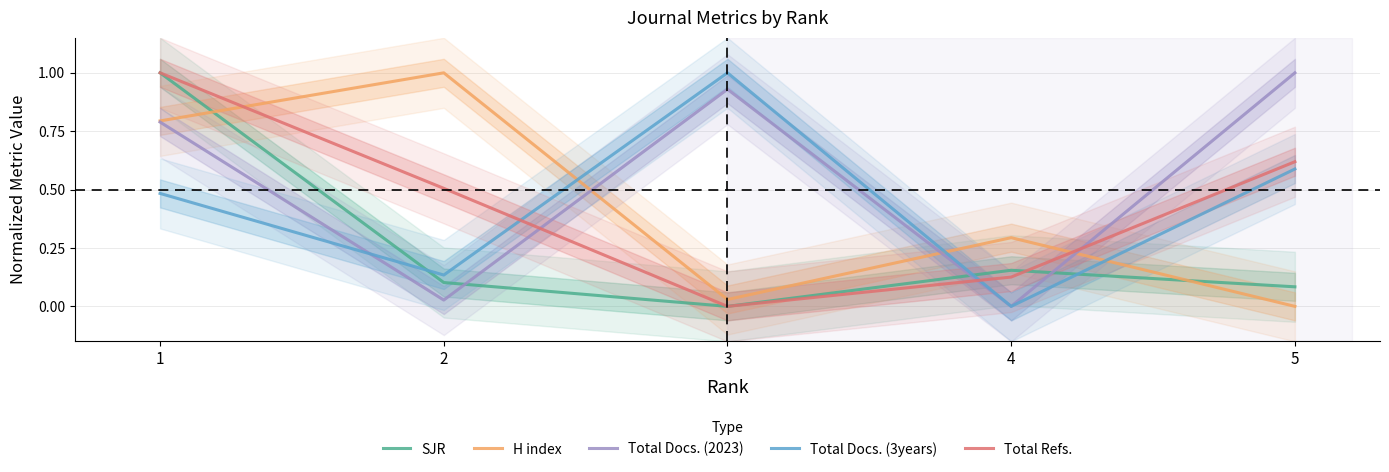

True or false: H index has more than 2 interior local peaks.

False